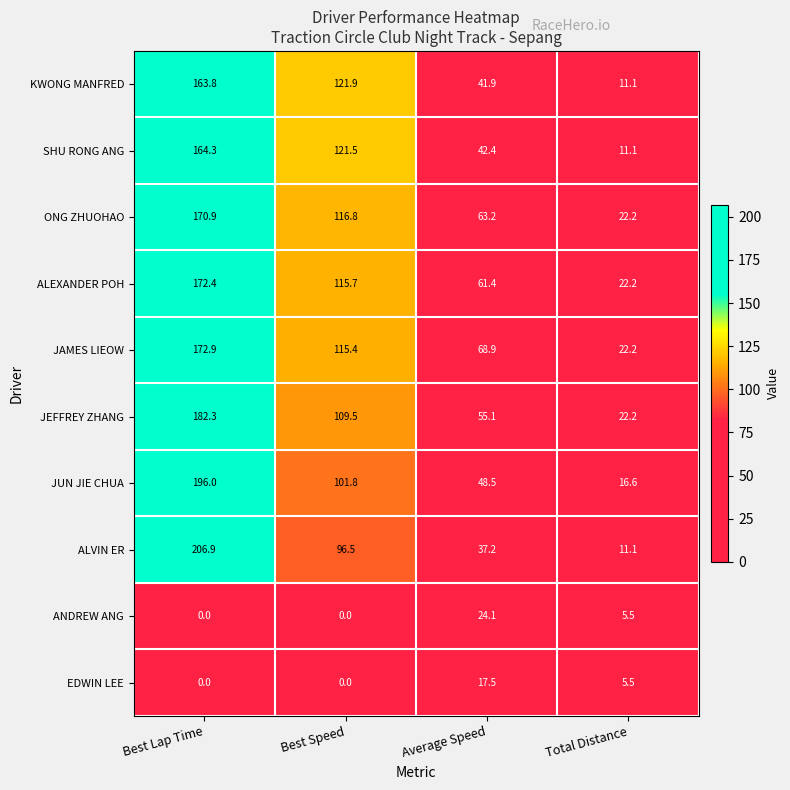

At which label does ALEXANDER POH reach its minimum?

Total Distance